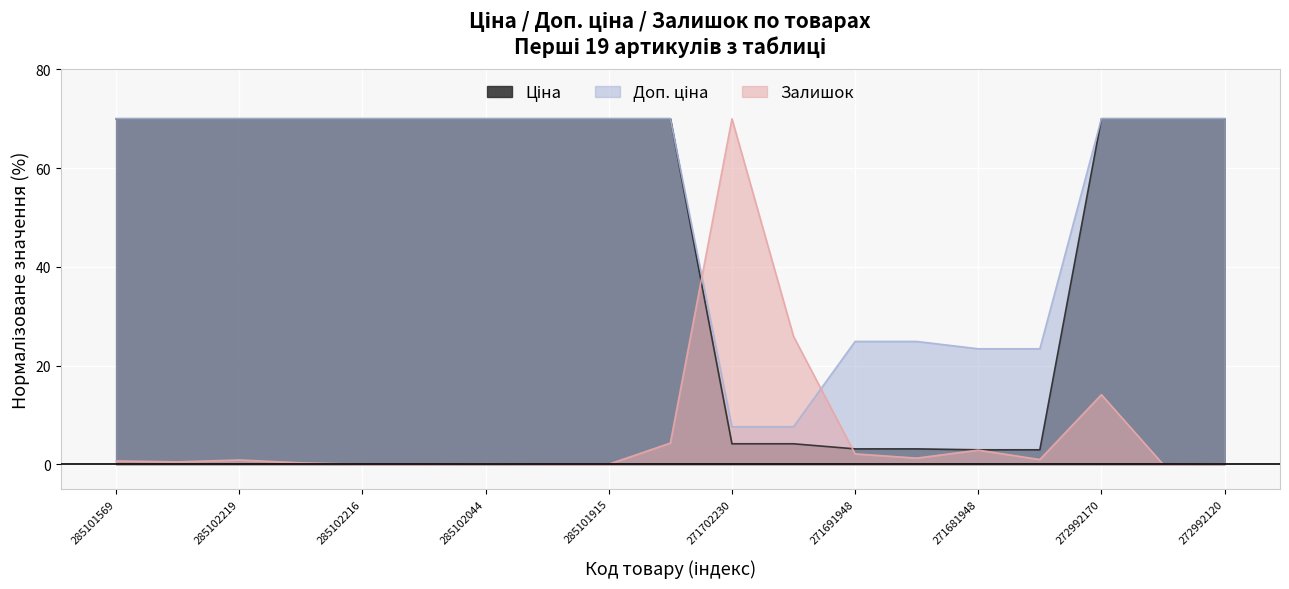

How many lines are shown in the chart?

3